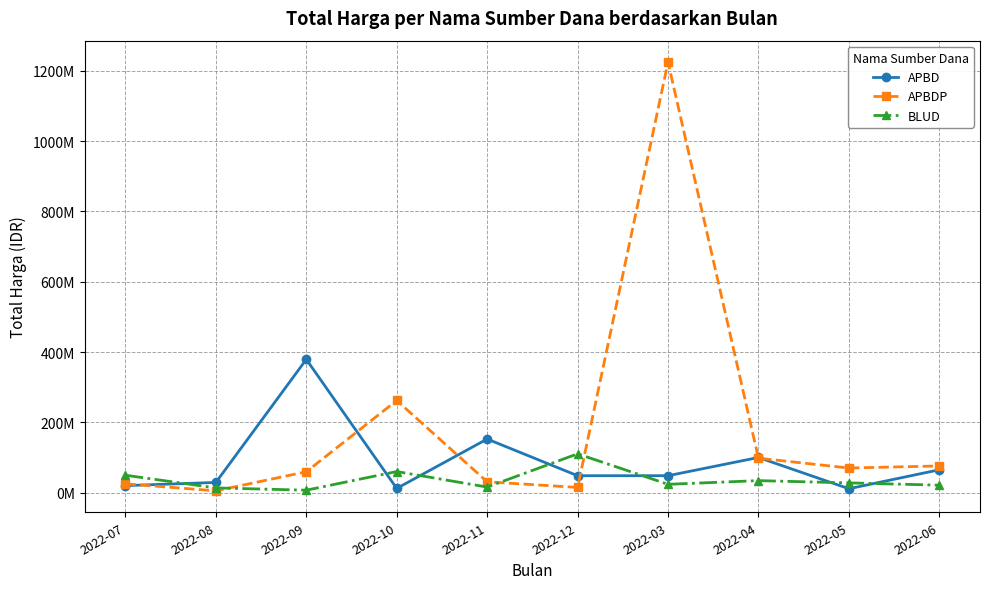

Is this an area chart (filled region under the line)?

No